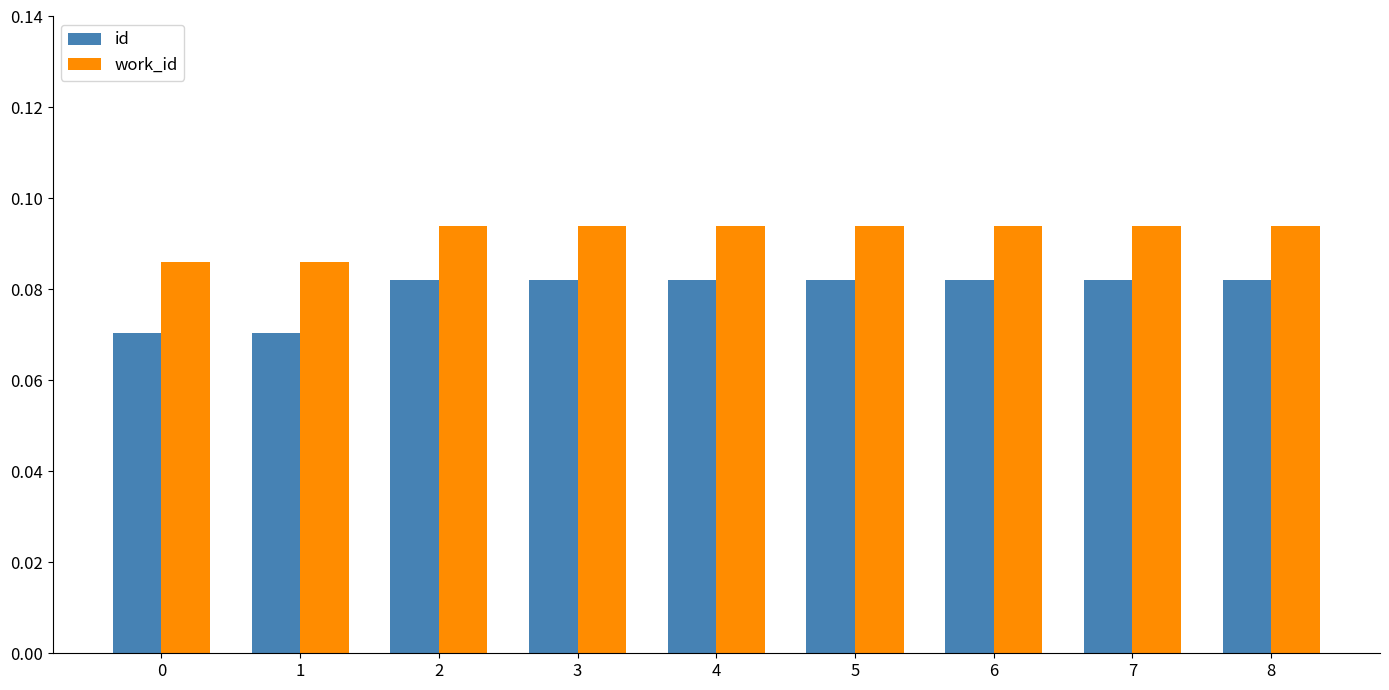

Are the bars grouped side by side (vs. stacked)?

Yes